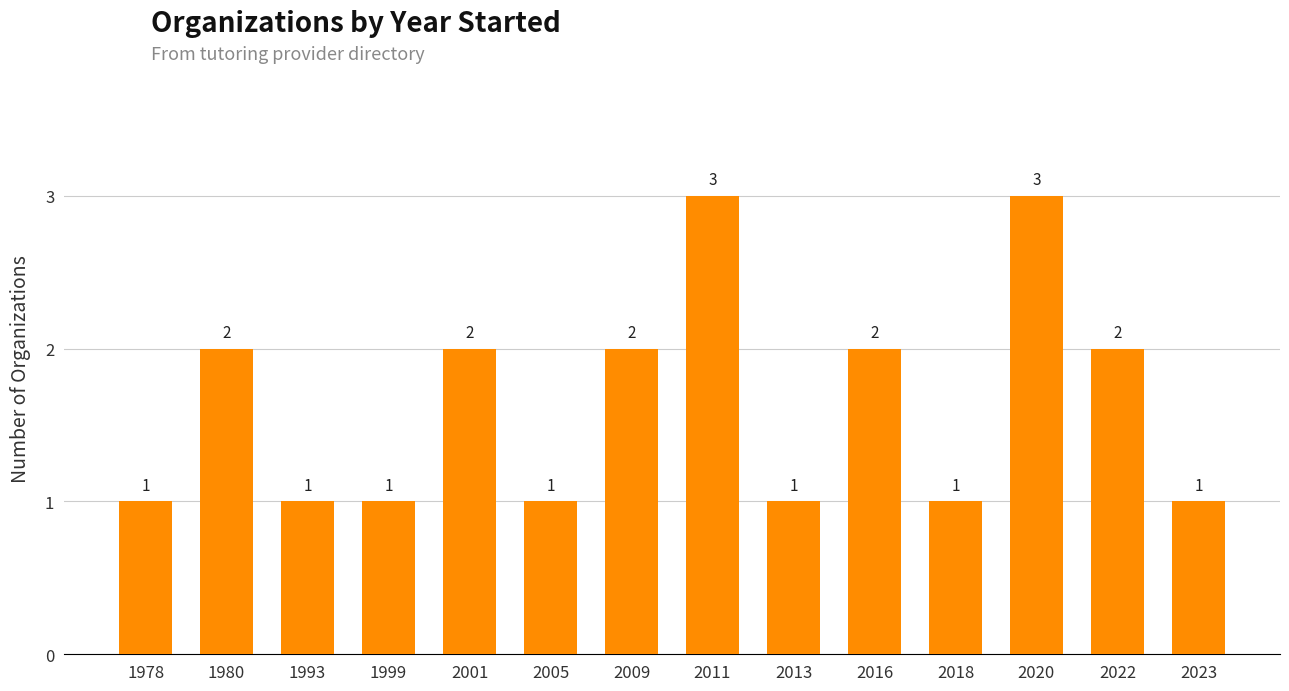

Count the values in the range 1 to 2.

12